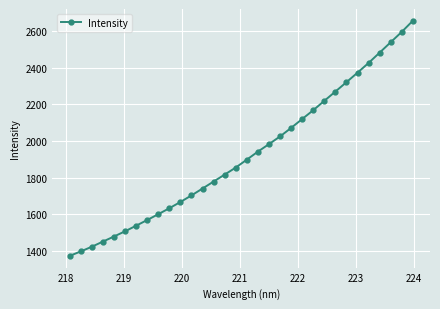

What is the difference between the maximum and minimum values?

1281.8